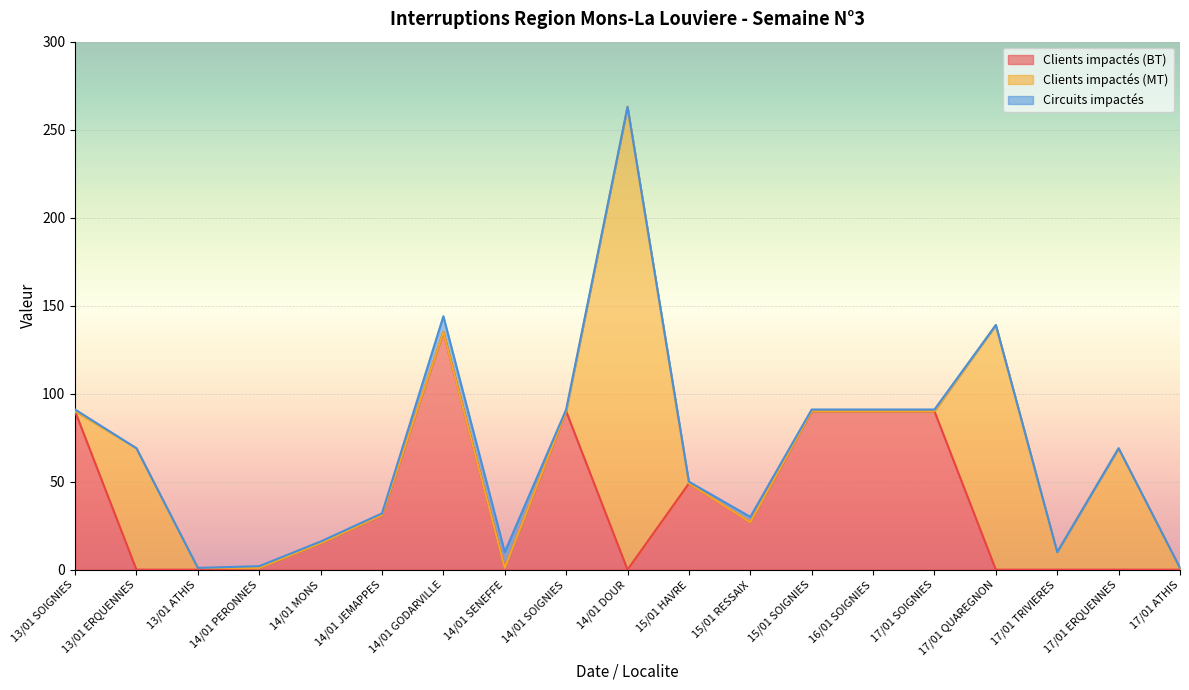

What is the difference between the highest and lowest values at 16/01 SOIGNIES?

90